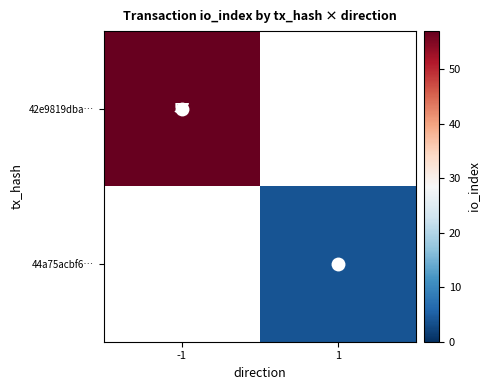

Is it true that 42e9819dba… equals 93 at -1?

False